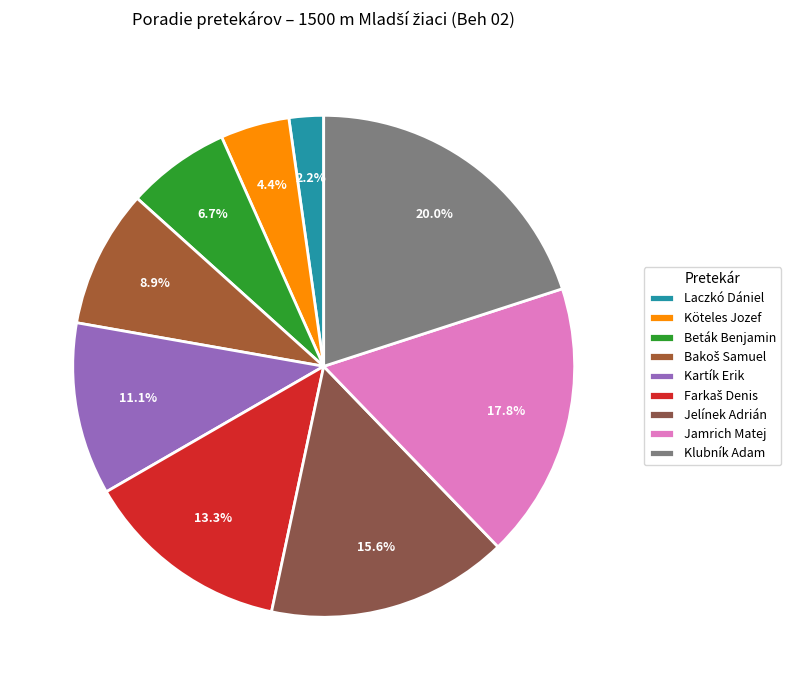

Does any single category account for the majority?

No